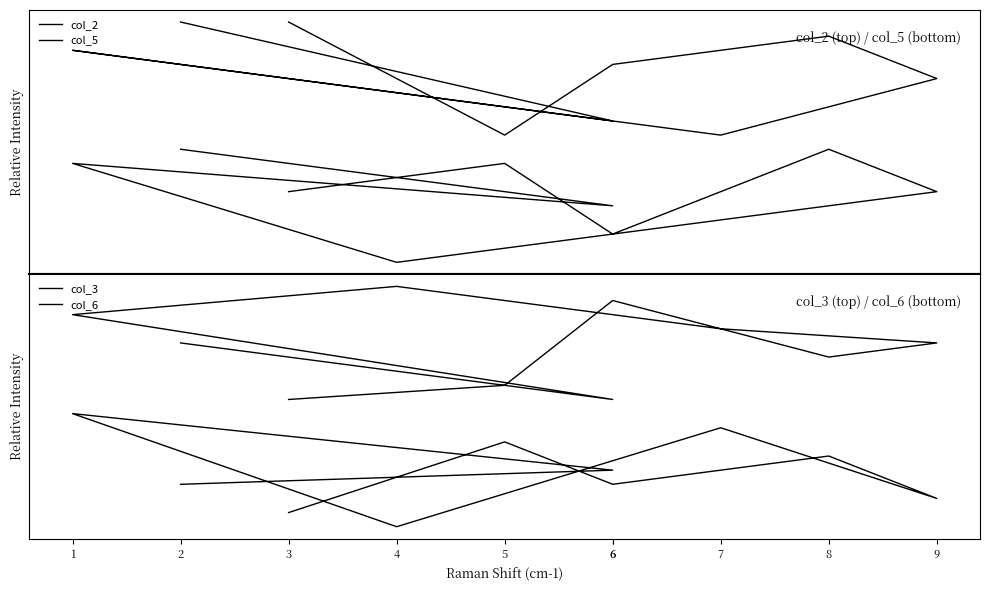

At which category does col_3 reach its first local peak?

6